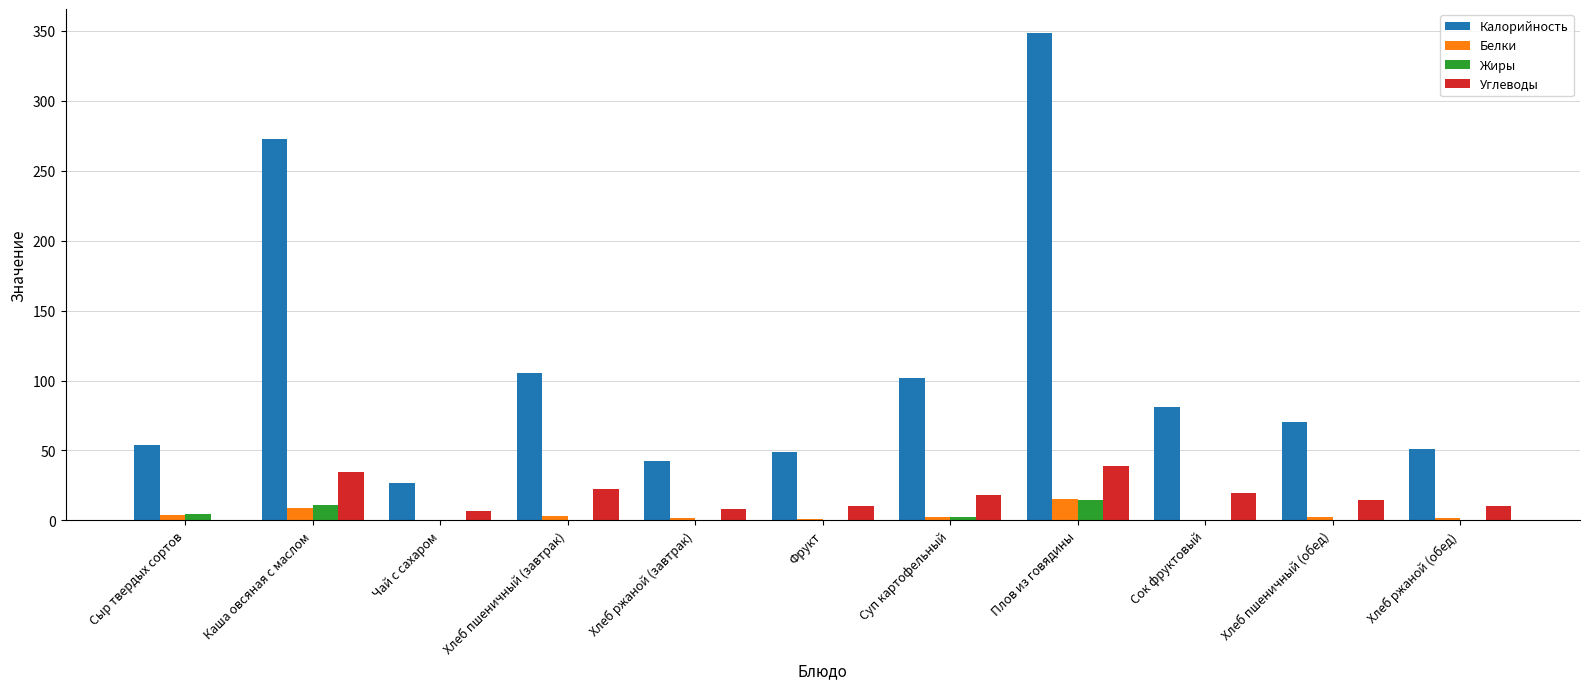

What is the sum of all Калорийность values?

1203.7